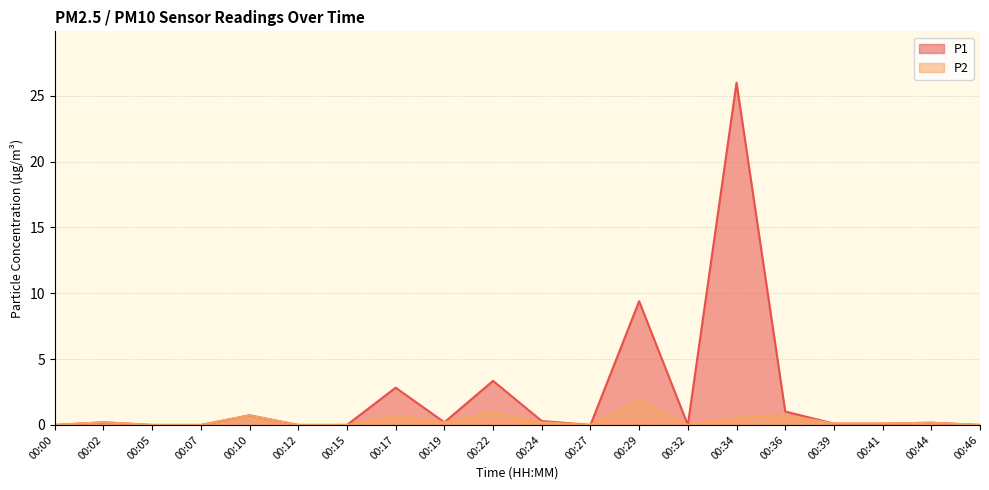

In P2, how many points are higher than both neighbors (excluding endpoints)?

7